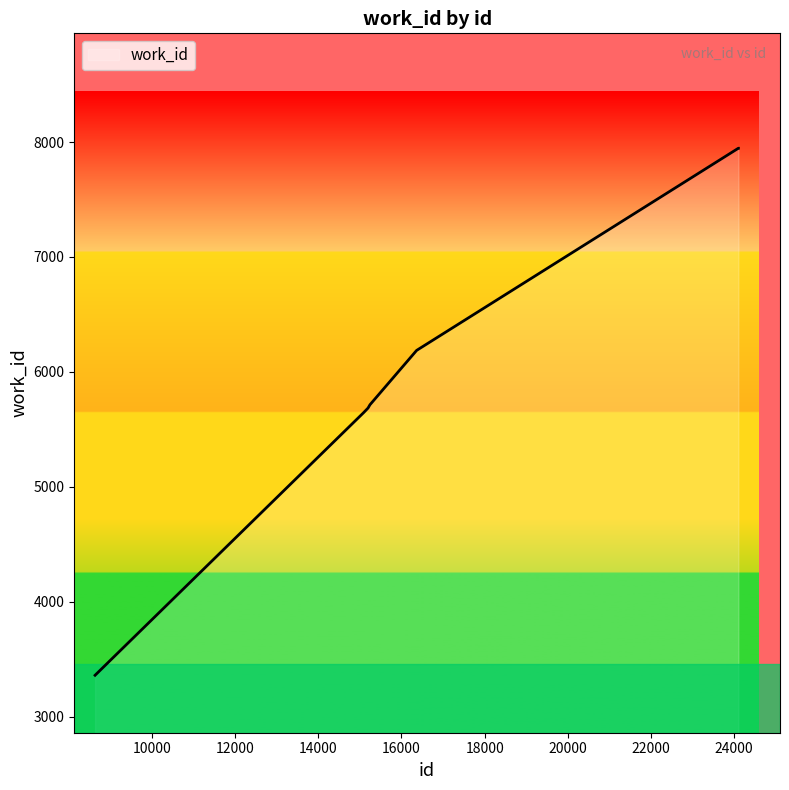

What is the smallest value displayed?

3360